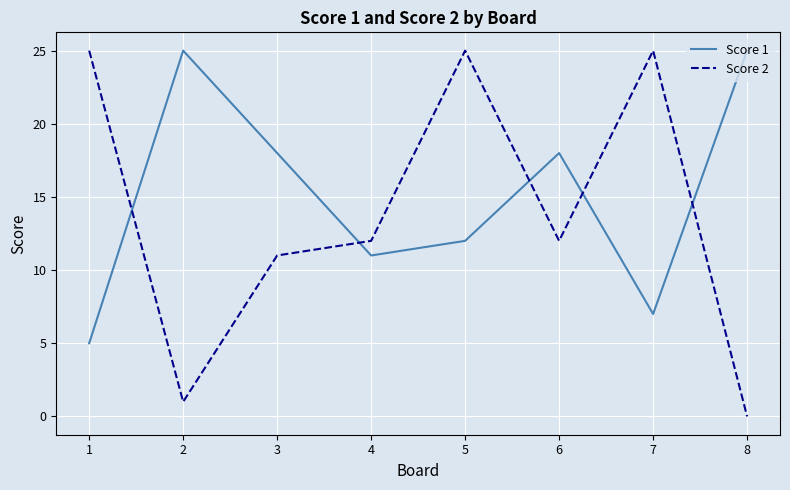

True or false: Score 2 has more than 0 points higher than both neighbors.

True